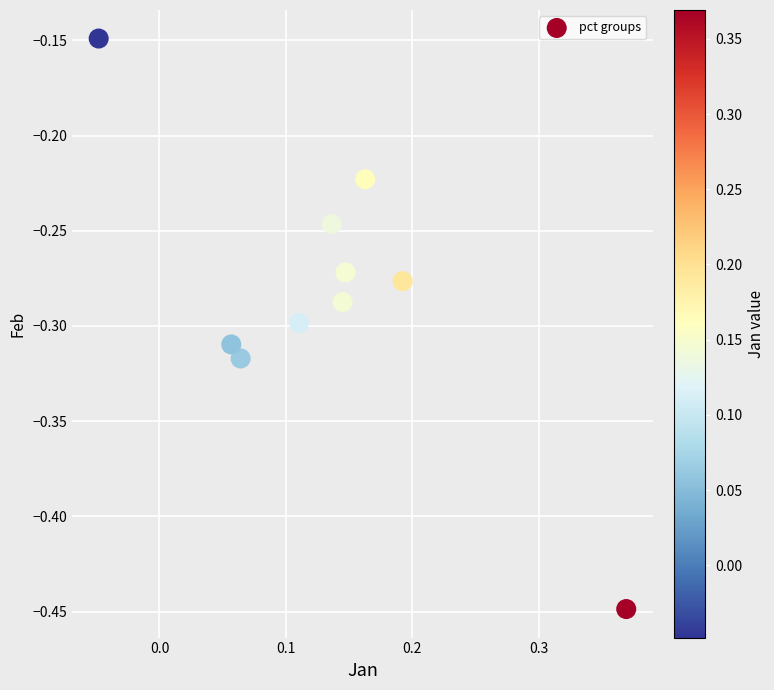

What is the range of X values (max minus min)?

0.4